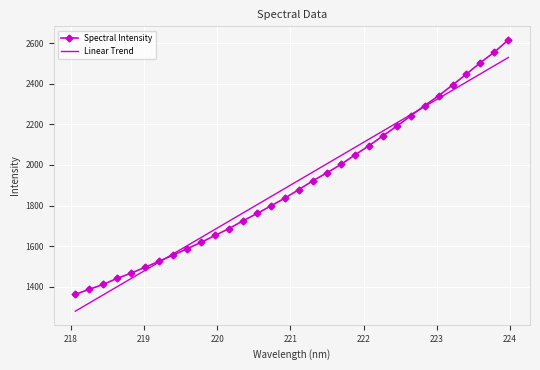

List the series in order of their peak value, highest first.

Spectral Intensity, Linear Trend